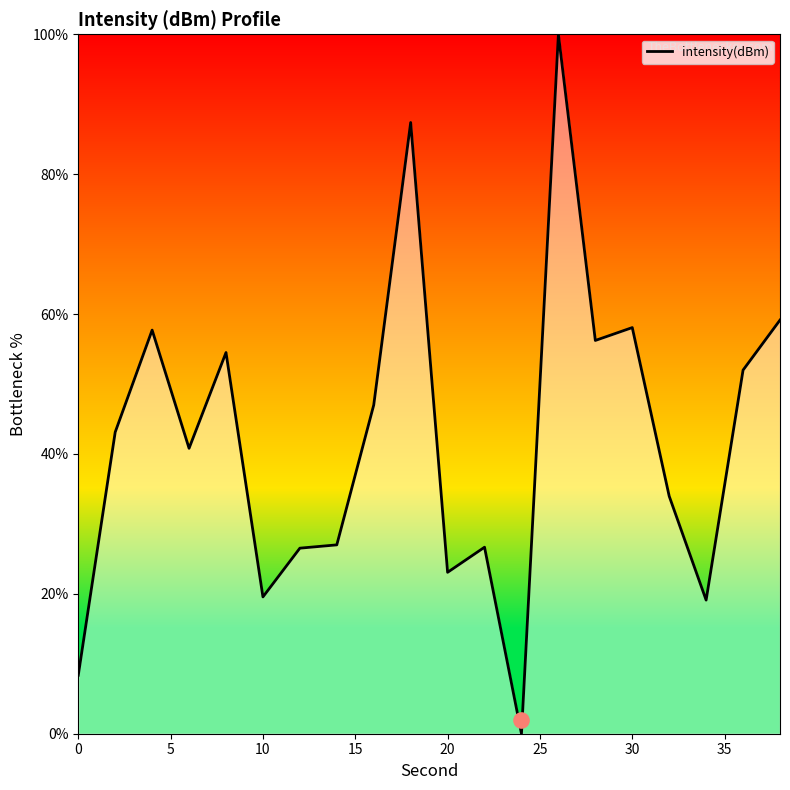

The intensity(dBm) series shows 58.1 at 30. True or false?

True